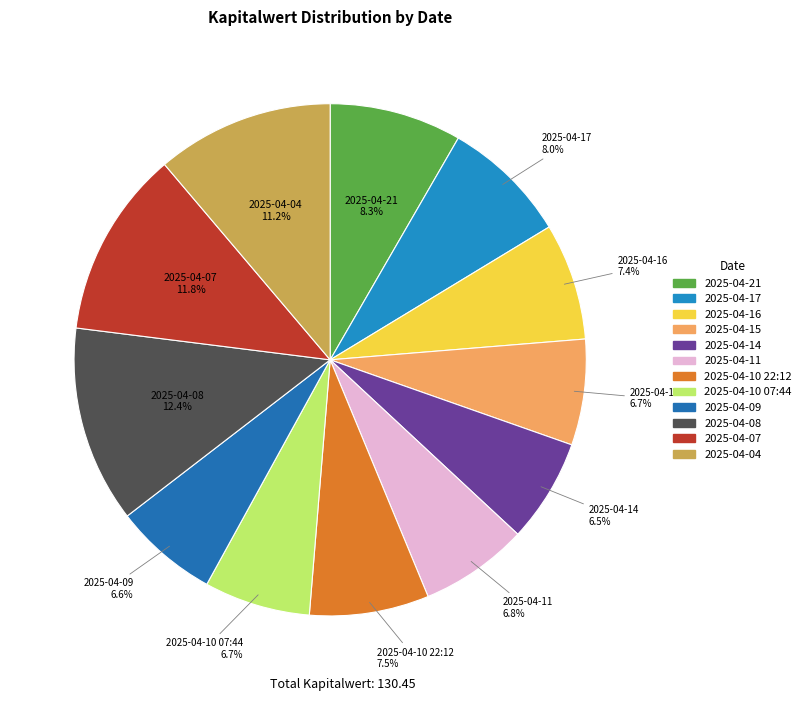

How many slices are in this pie chart?

12